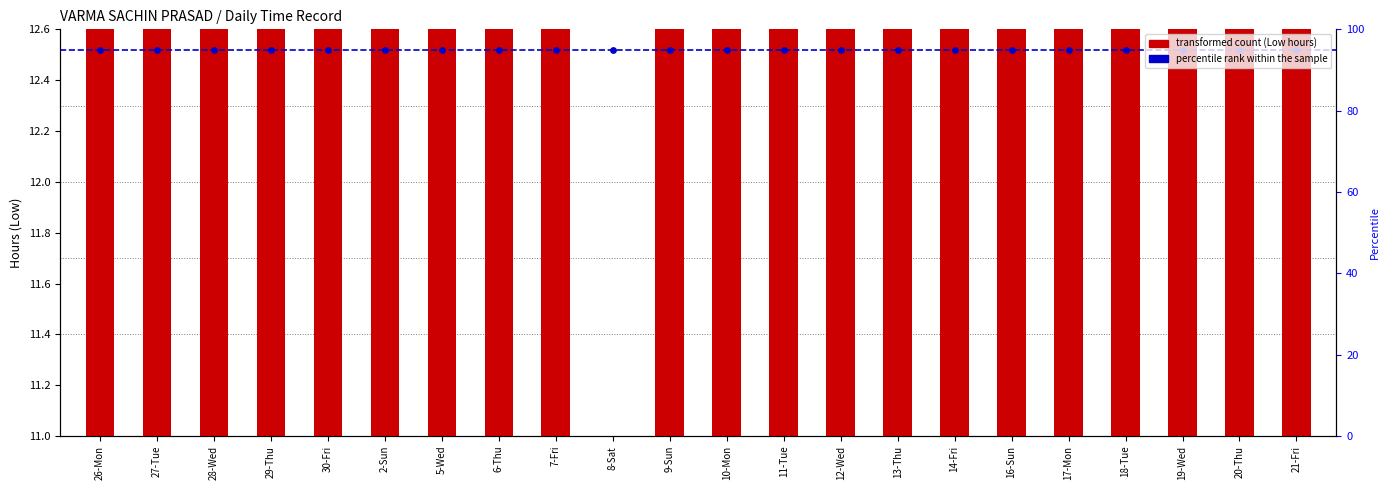

Which series has the largest total across all categories?

percentile rank within the sample